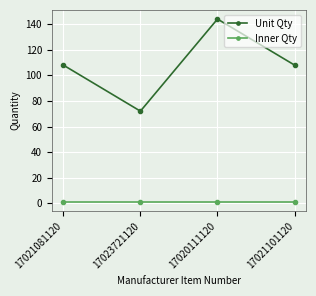

Which category has the highest value across all series?

17020111120